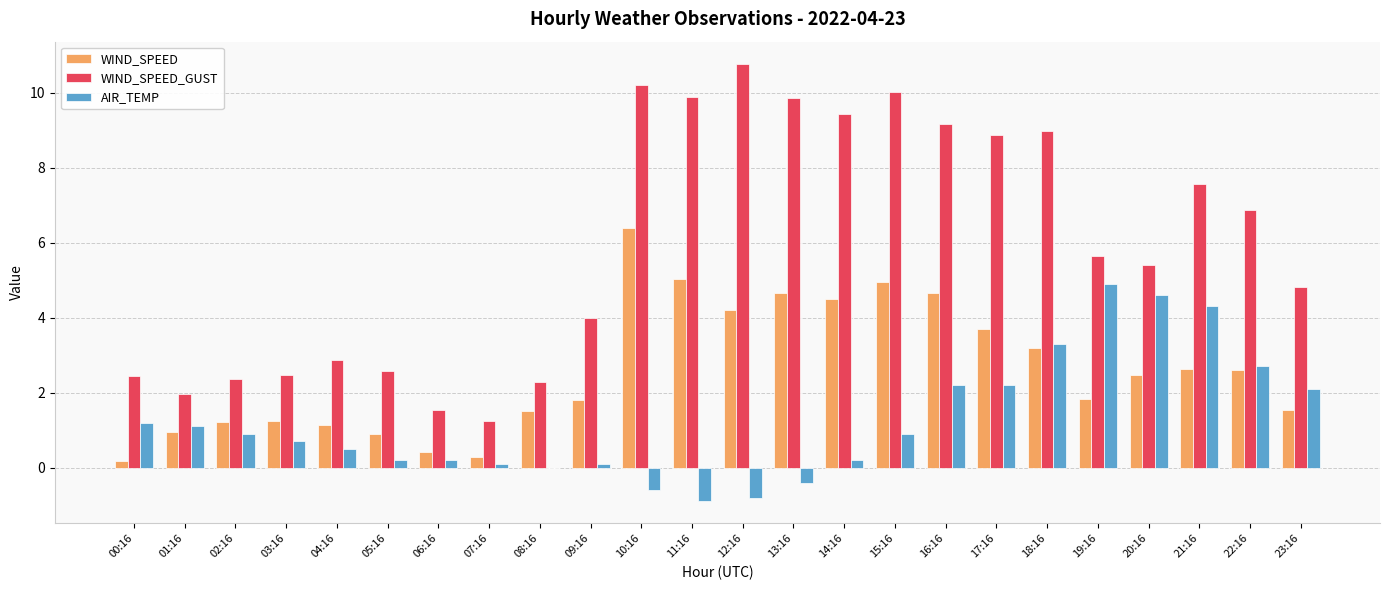

What is the difference between the WIND_SPEED_GUST values at 23:16 and 11:16?

5.1